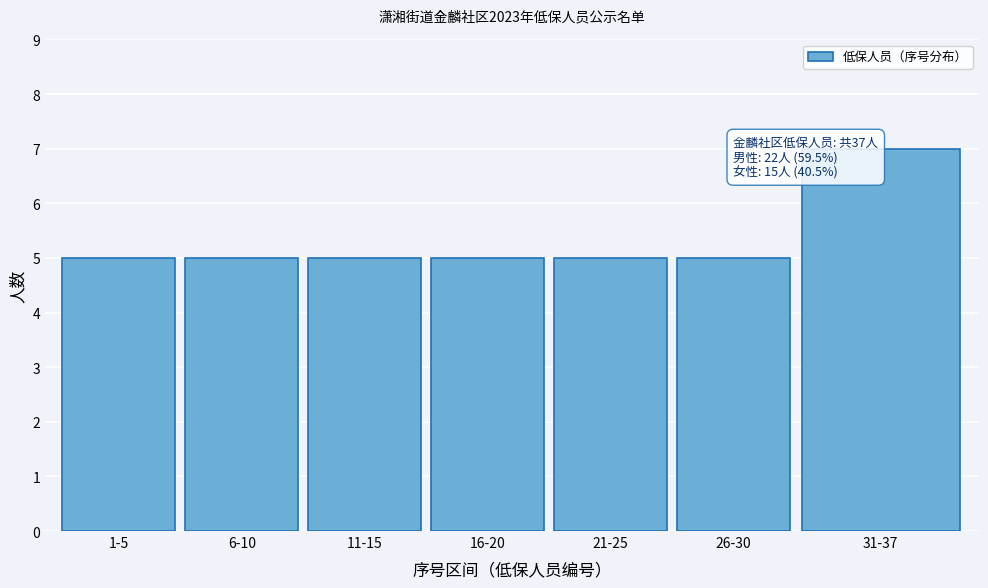

Reading left to right, transcribe all the data shown in this chart.

1-5=5	6-10=5	11-15=5	16-20=5	21-25=5	26-30=5	31-37=7